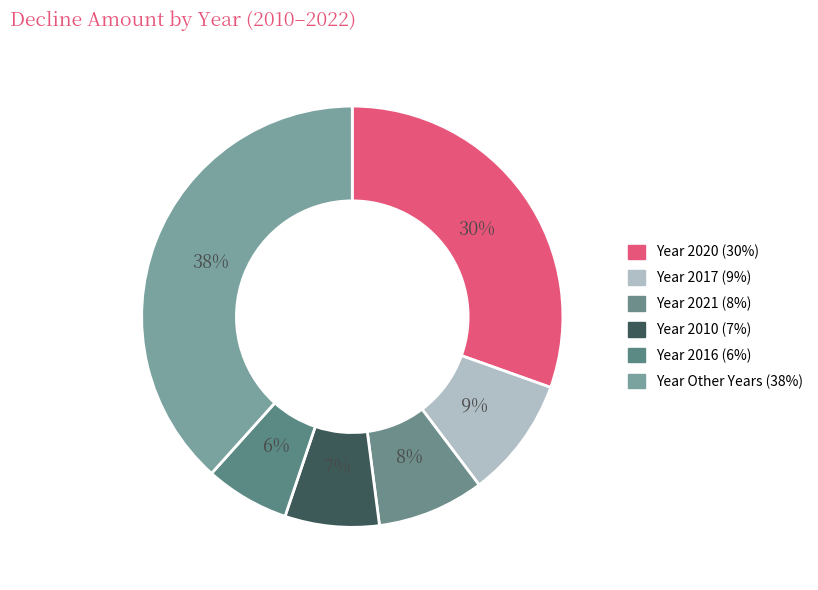

How many segments does this pie chart have?

6